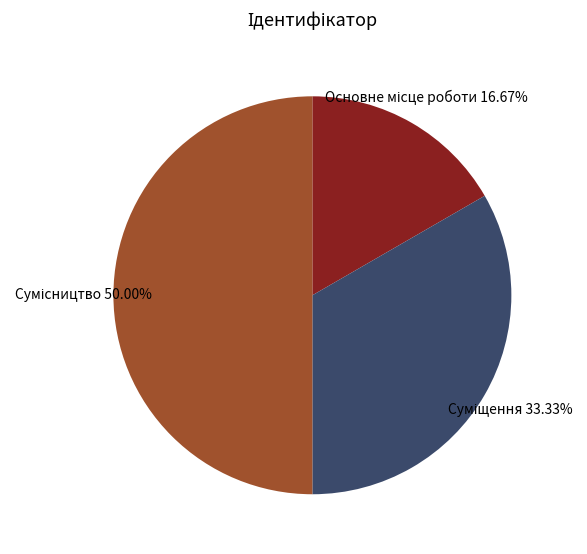

How many slices are in this pie chart?

3